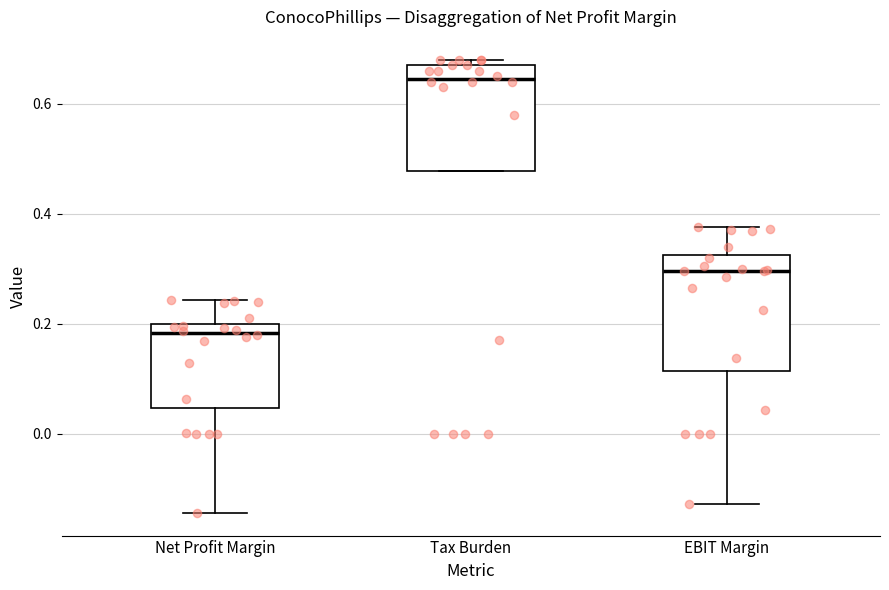

Reading left to right, read every box against the y-axis: the position of its median line, the range the box covers, and the ends of its whiskers. The values are not printed on the chart, so give them approximately, as read against the axis.

Net Profit Margin: median 0.18, box 0.04 to 0.20, whiskers -0.14 to 0.24
Tax Burden: median 0.64, box 0.48 to 0.68, whiskers 0.48 to 0.68 (just above the box's upper edge)
EBIT Margin: median 0.30, box 0.12 to 0.32, whiskers -0.12 to 0.38